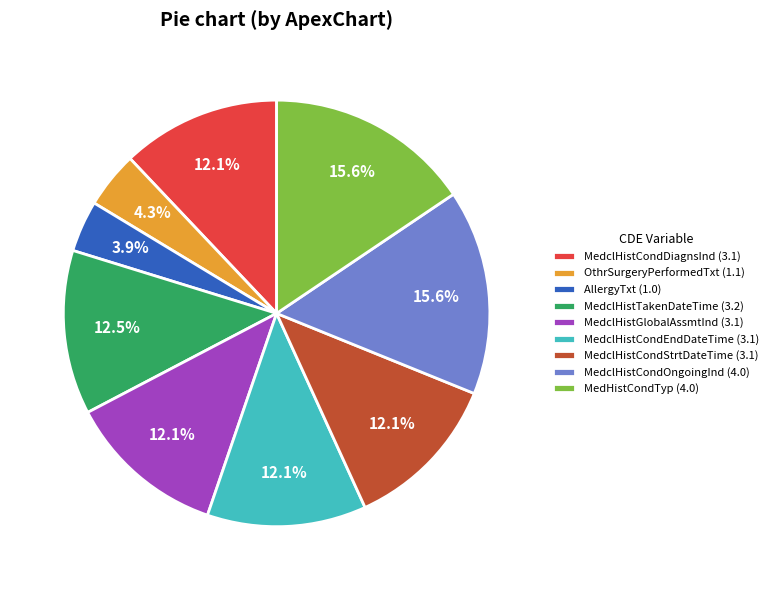

The MedclHistCondStrtDateTime slice represents 5% of the pie. True or false?

False